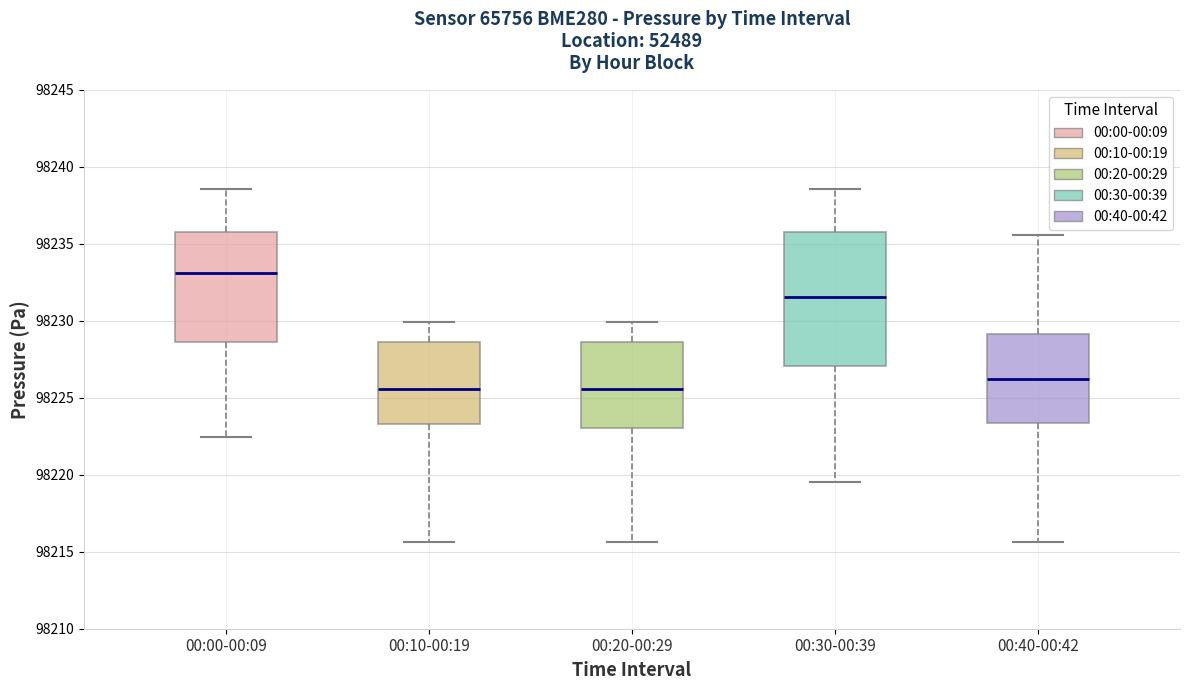

Reading left to right, transcribe this box plot: for each box, give where its median line is, the range the box spans, and where its two whiskers end, as read against the y-axis. The values are not printed on the chart, so give them approximately, as read against the axis.

00:00-00:09: median 98233.0, box 98228.5 to 98236.0, whiskers 98222.5 to 98238.5
00:10-00:19: median 98225.5, box 98223.5 to 98228.5, whiskers 98215.5 to 98230.0
00:20-00:29: median 98225.5, box 98223.0 to 98228.5, whiskers 98215.5 to 98230.0
00:30-00:39: median 98231.5, box 98227.0 to 98236.0, whiskers 98219.5 to 98238.5
00:40-00:42: median 98226.0, box 98223.5 to 98229.0, whiskers 98215.5 to 98235.5